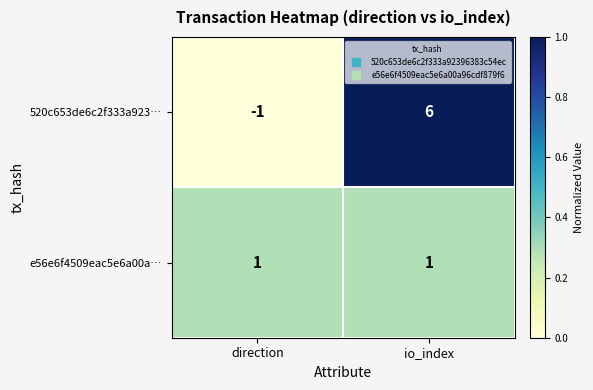

Which series has the widest spread of values?

520c653de6c2f333a923…